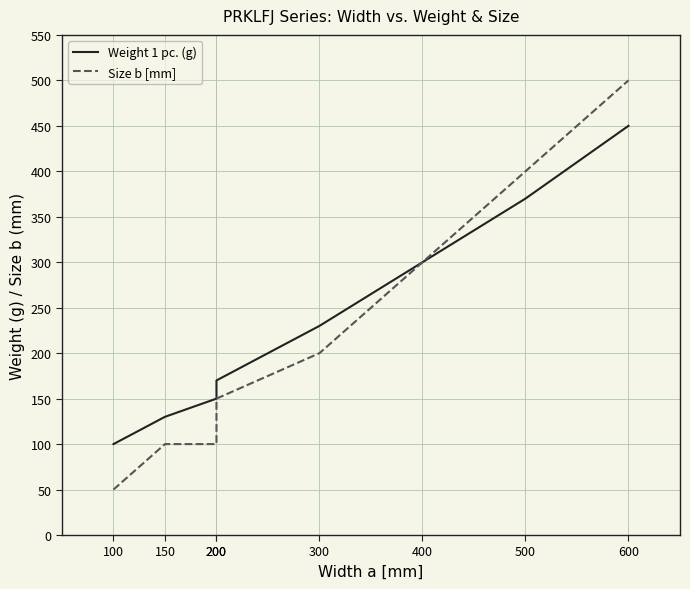

Count the number of data series in this chart.

2